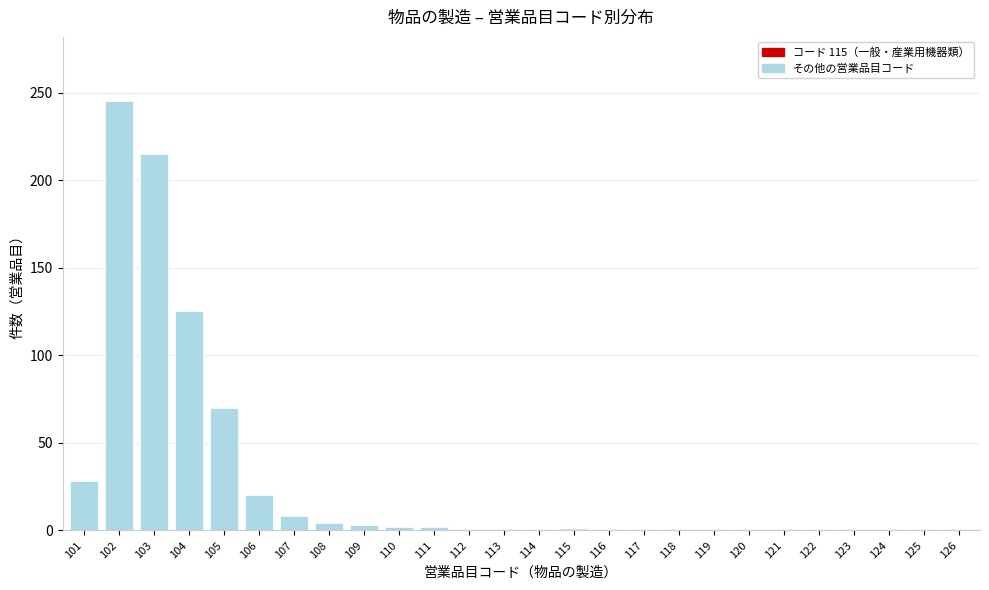

At which category does the chart reach its peak across all series?

102